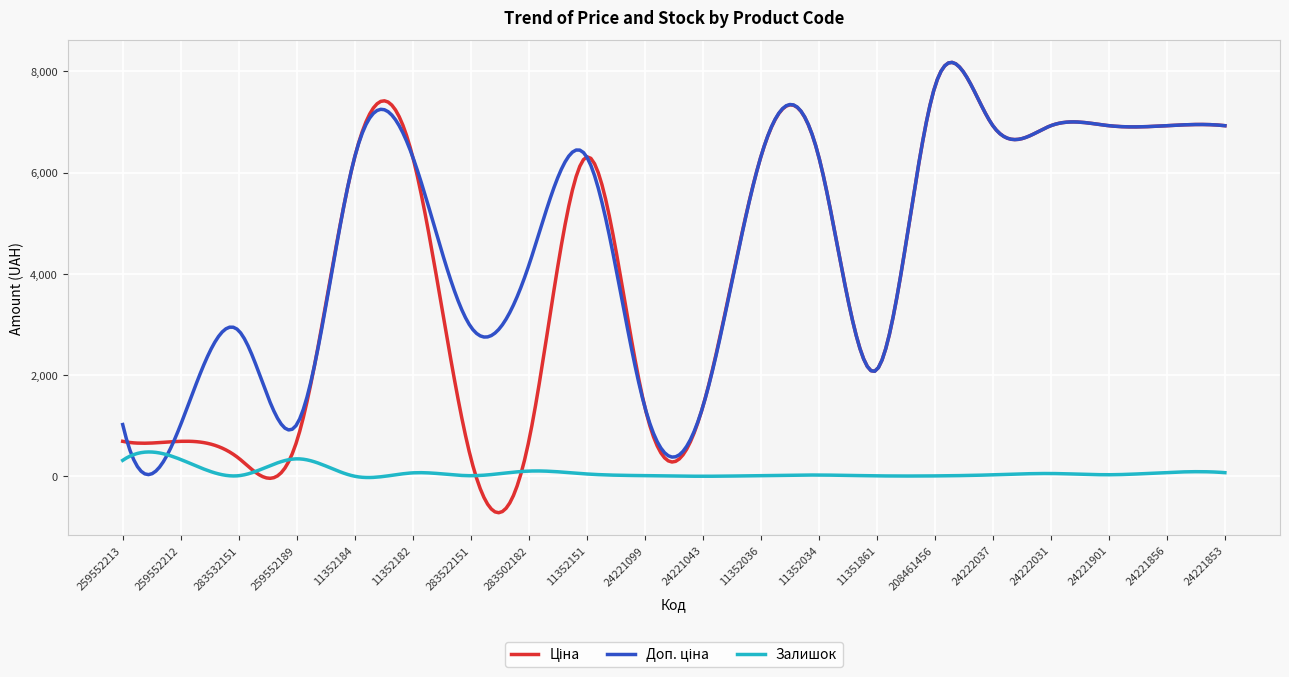

What is the minimum value shown in the chart?

-716.1